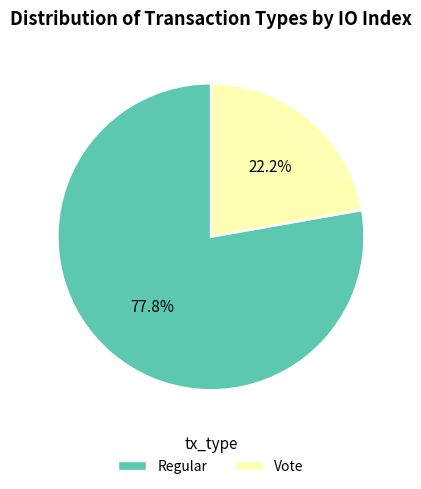

Which slice is the largest?

Regular